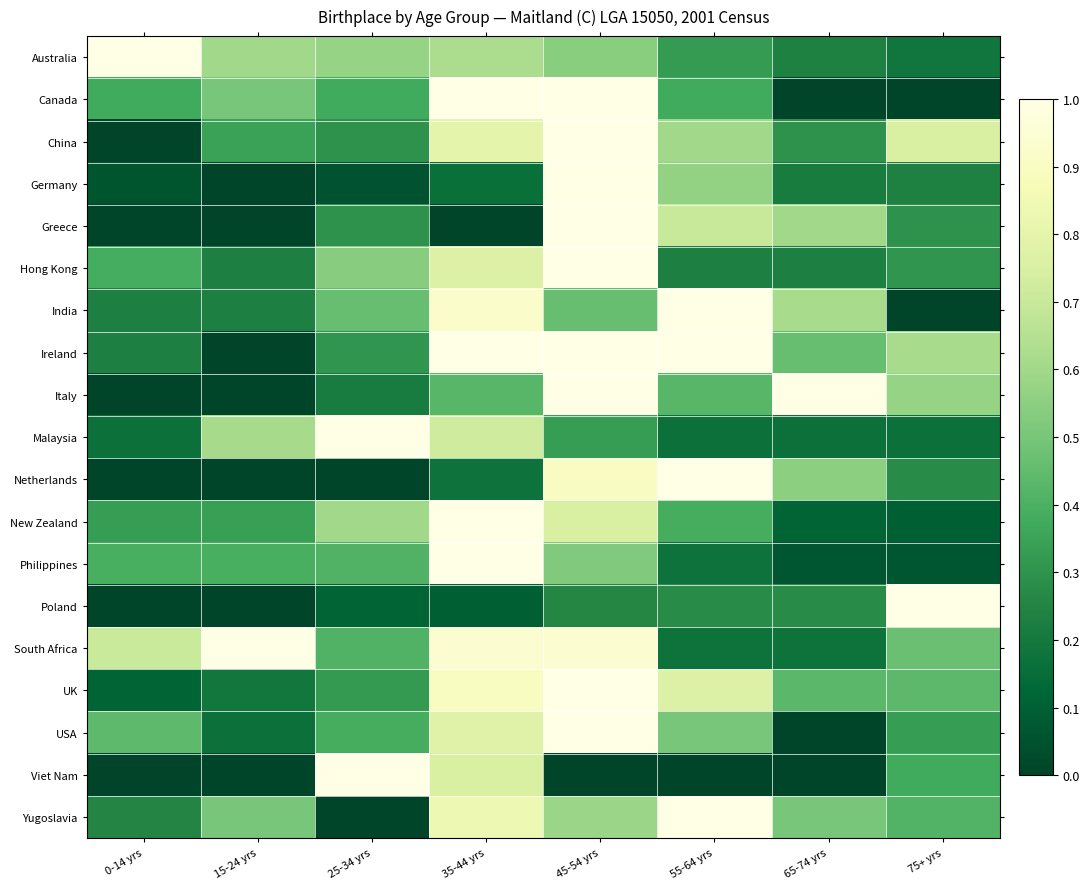

Which series has the largest total across all categories?

South Africa